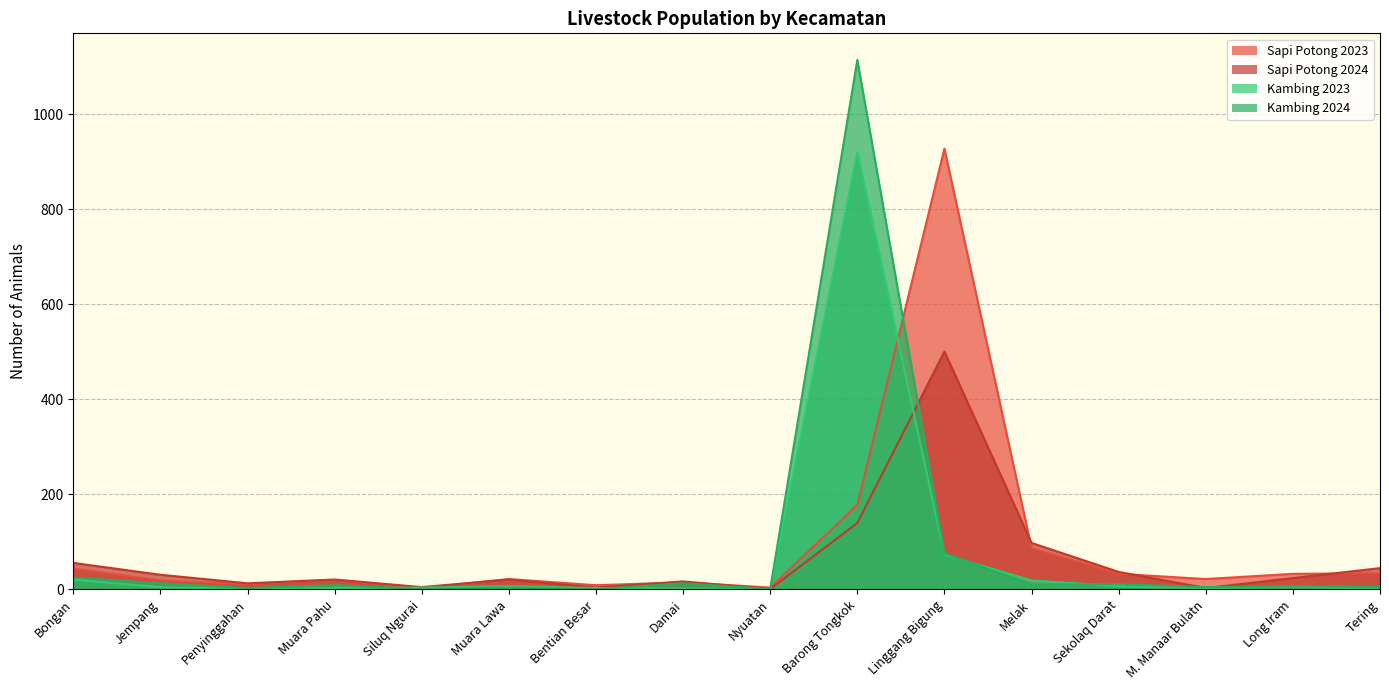

How many categories are shown in the chart?

16